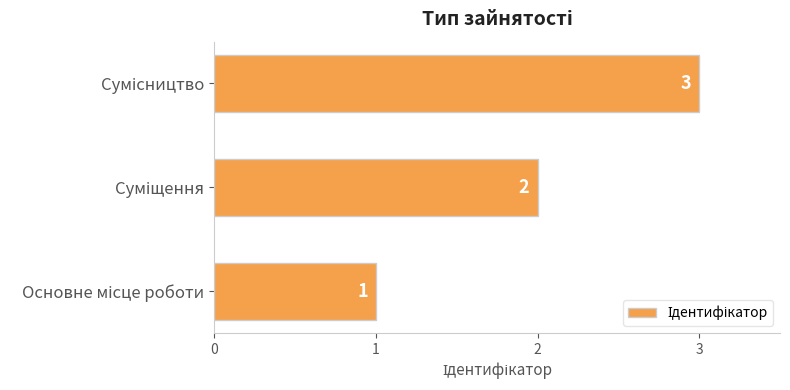

What is the sum of all values?

6